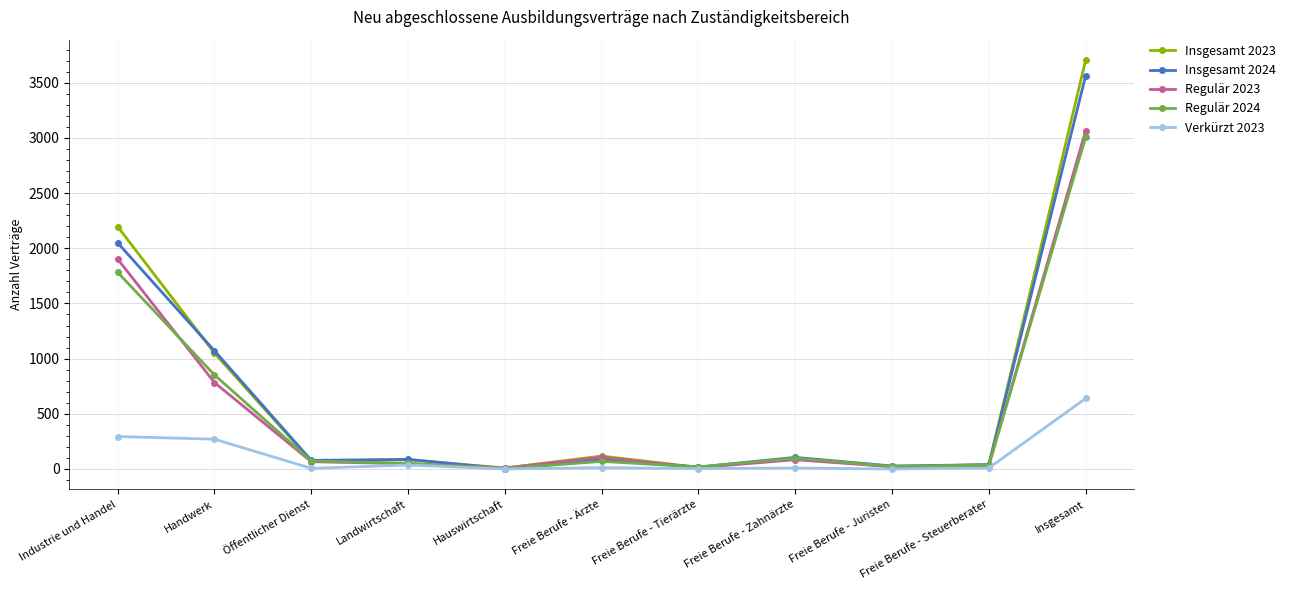

How many data points in Regulär 2024 are less than 69?

5